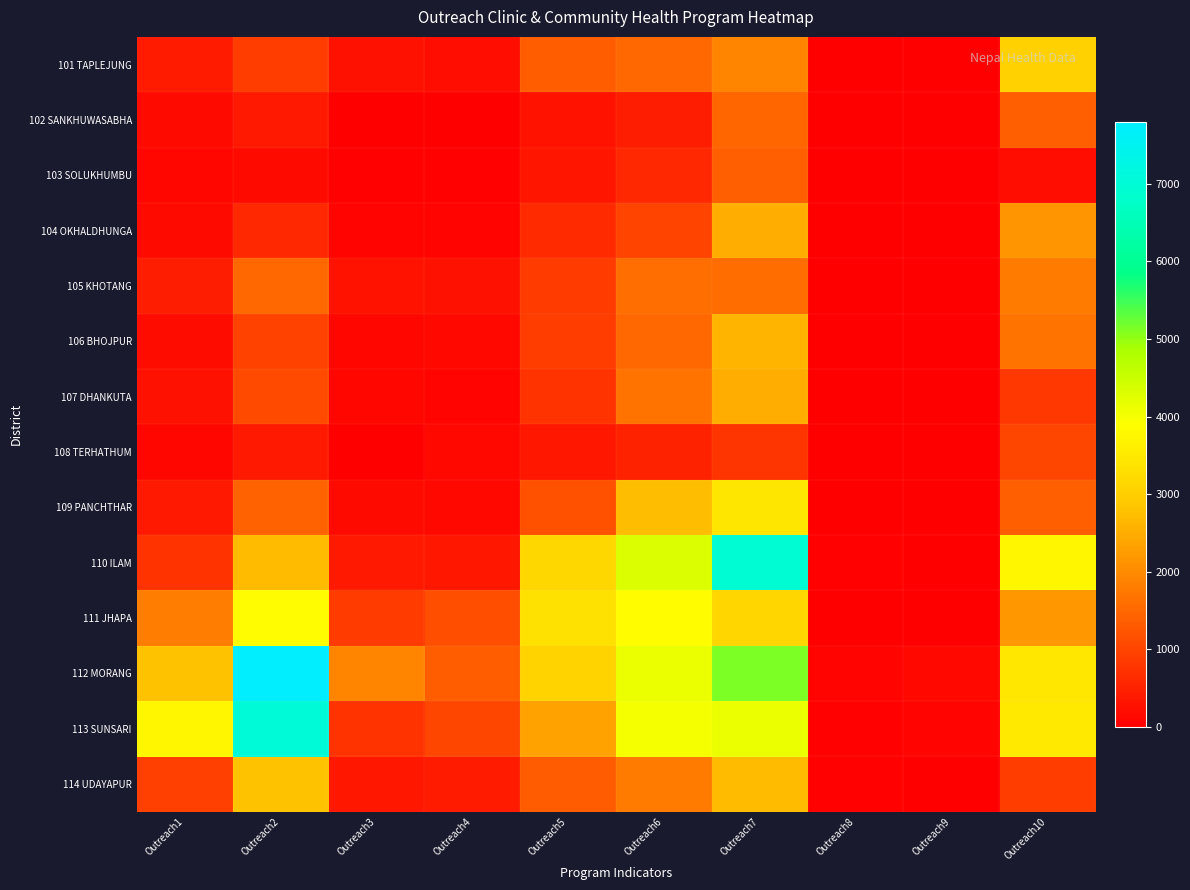

At how many categories does at least one series exceed 2684?

6